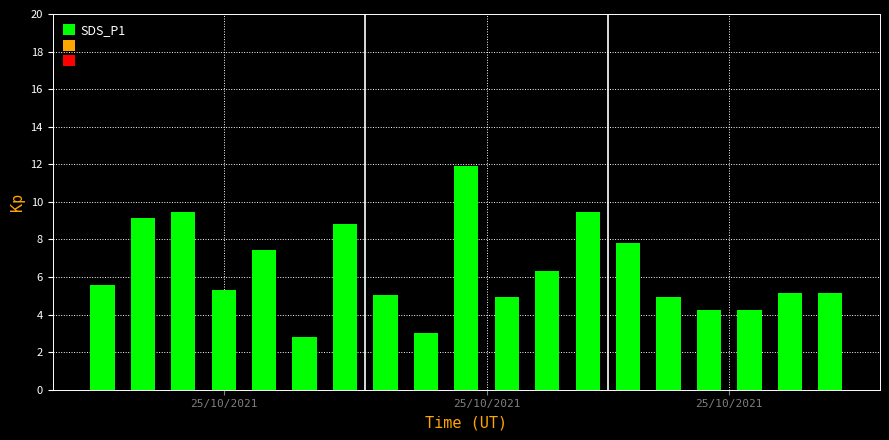

Count the number of data series in this chart.

1